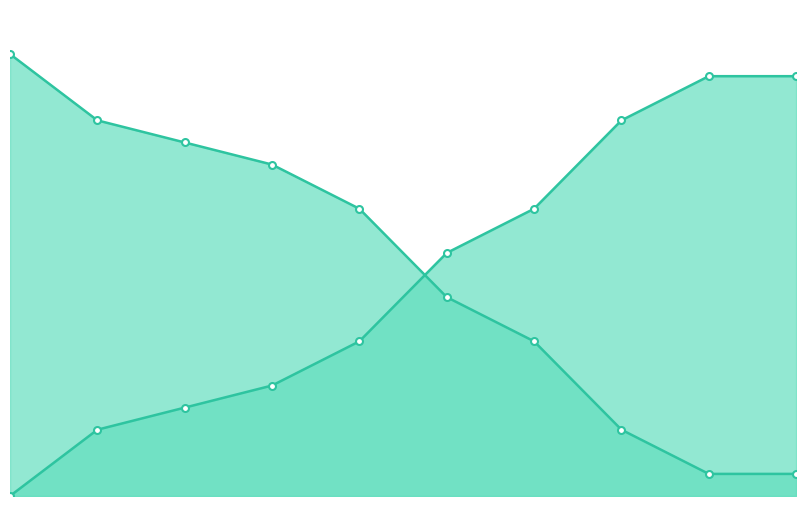

True or false: Hodnota UL has a value of 14426 at 2.

False